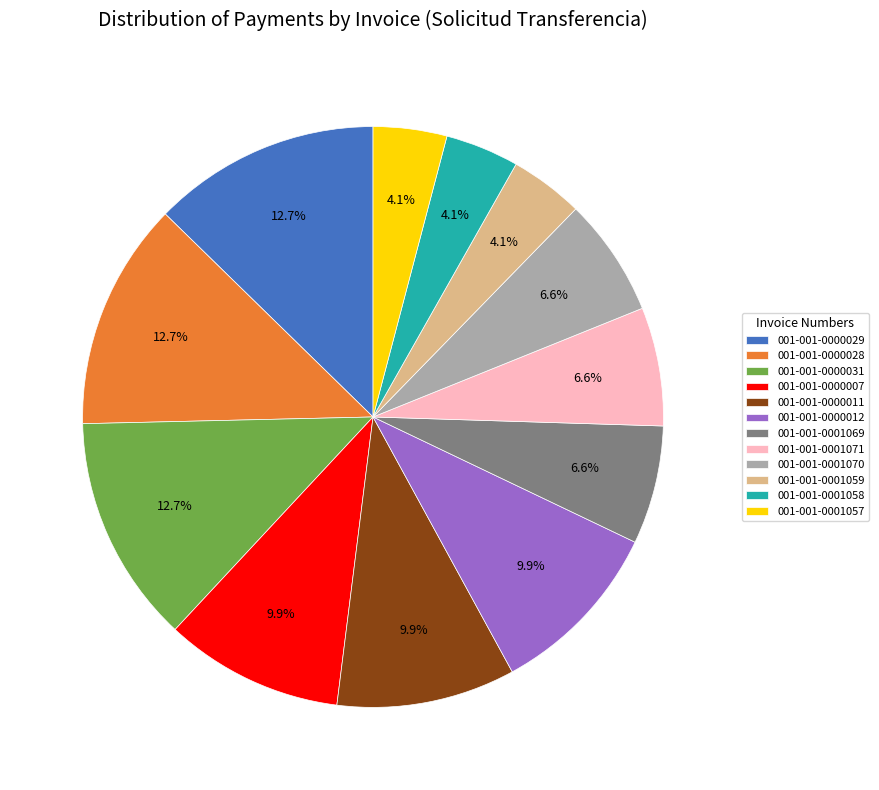

Between 001-001-0000031 and 001-001-0001071, which is larger?

001-001-0000031